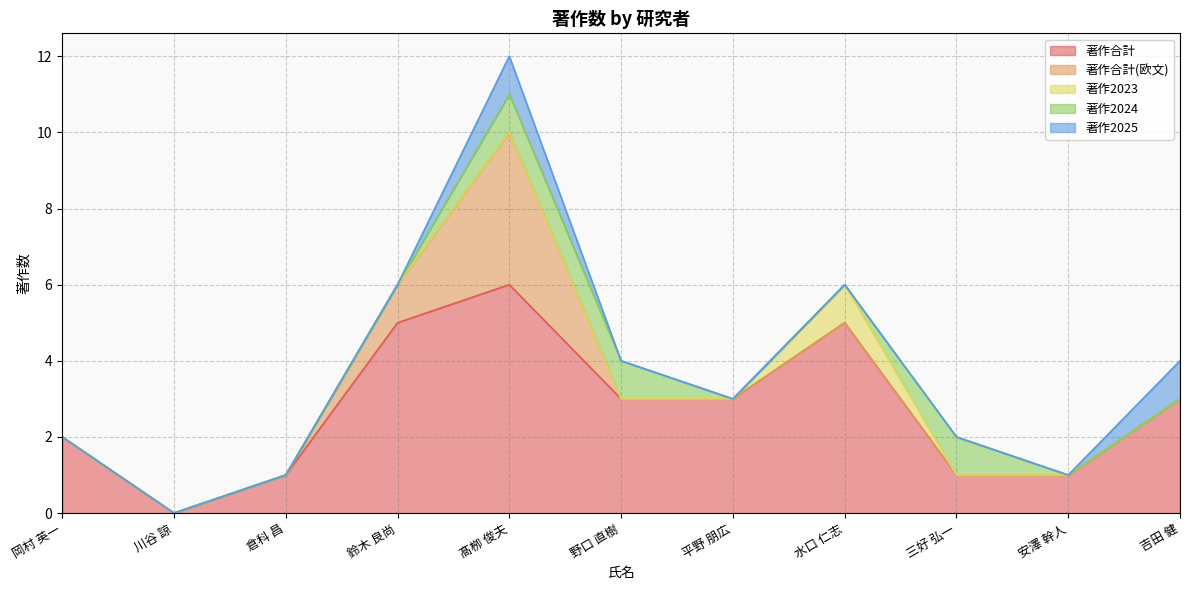

True or false: 著作2025 and 著作合計(欧文) cross at least once.

False